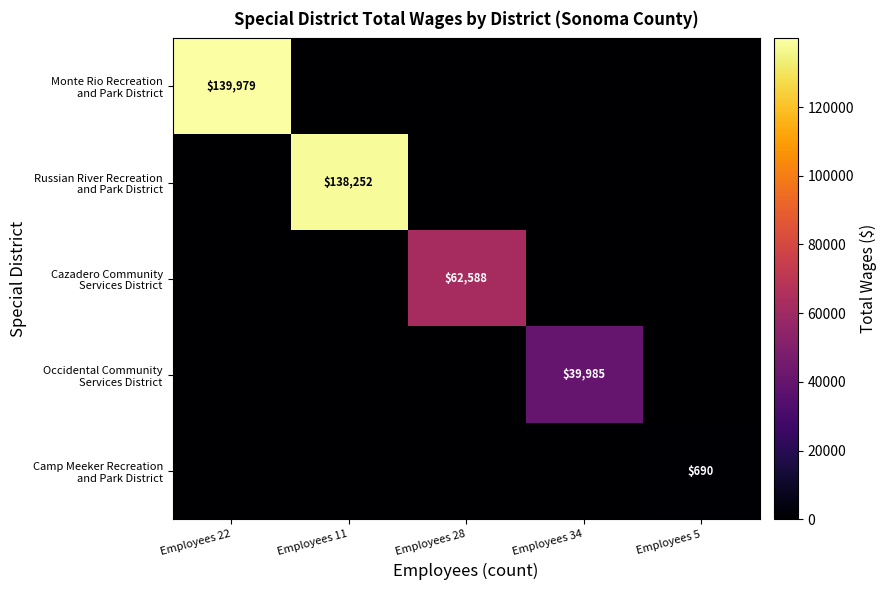

True or false: Monte Rio Recreation and Park District has a value of 0 at Employees 5.

True